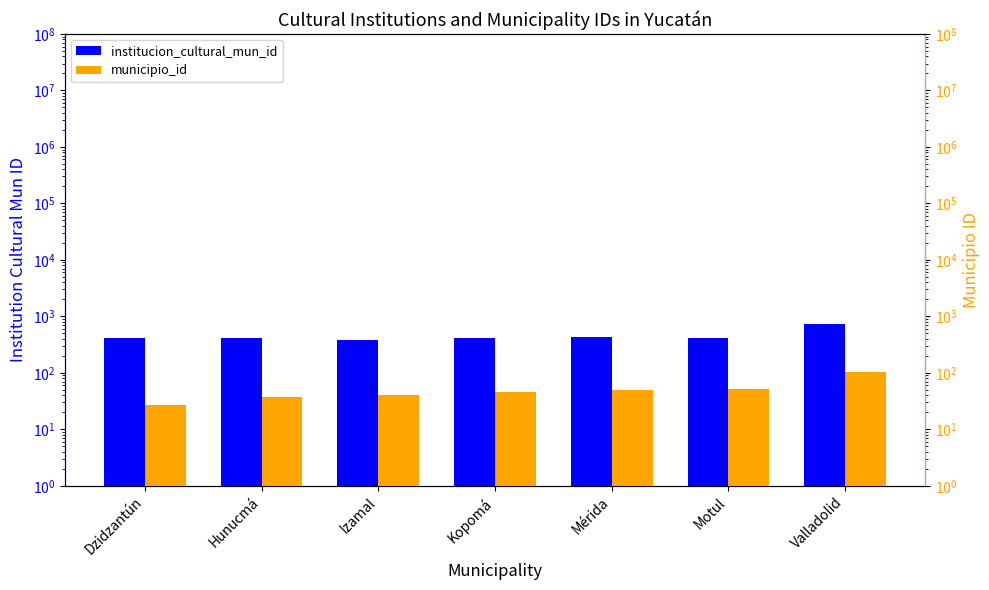

What is the sum of all institucion_cultural_mun_id values?

3219